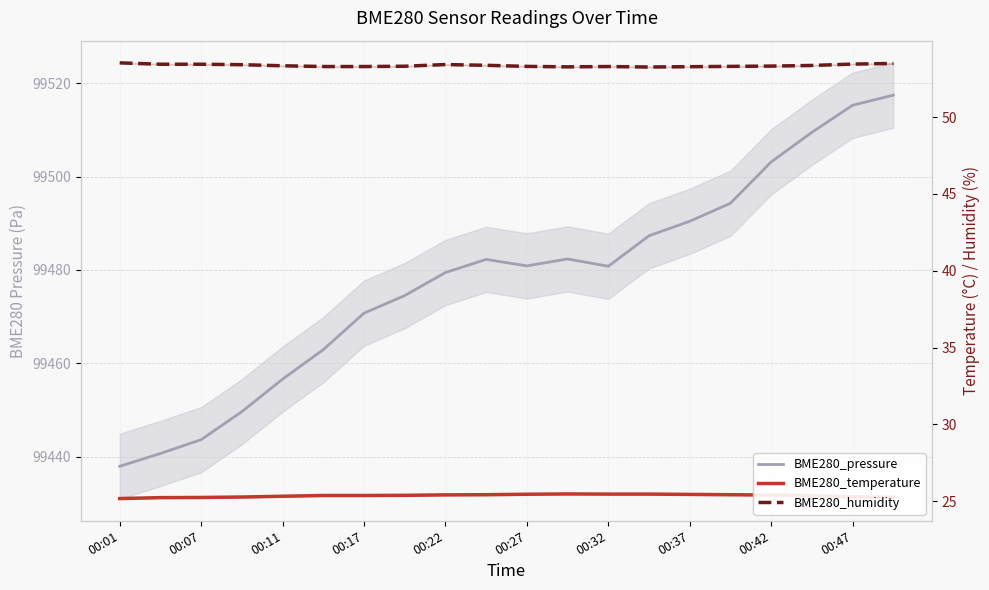

True or false: BME280_temperature has more than 2 interior local peaks.

False